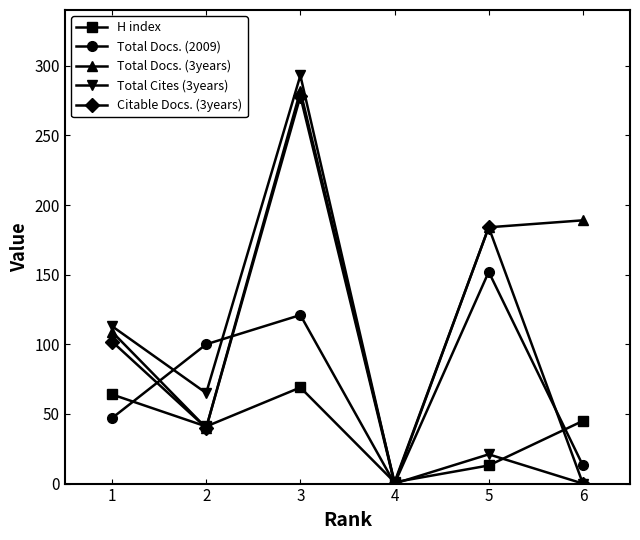

What is the difference between the maximum and minimum values in the H index series?

68